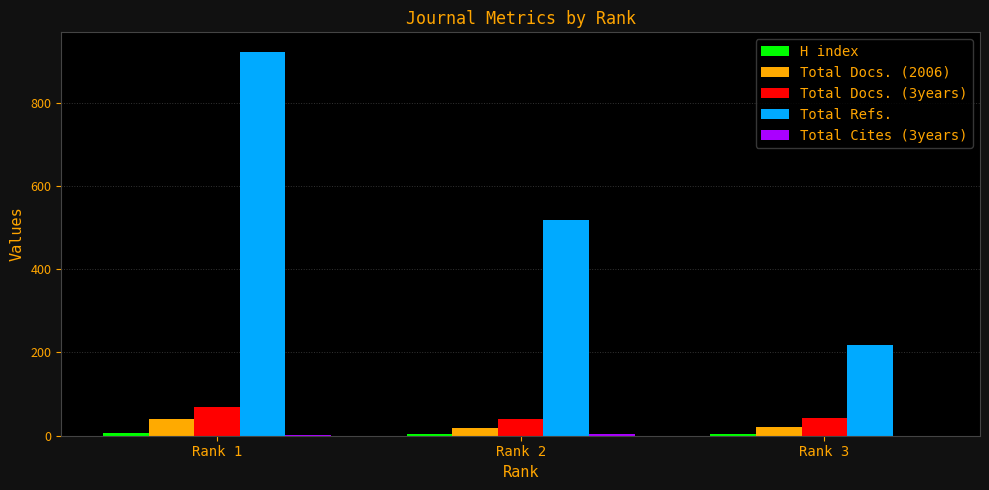

Where does the Total Docs. (3years) series first go above 42?

Rank 1